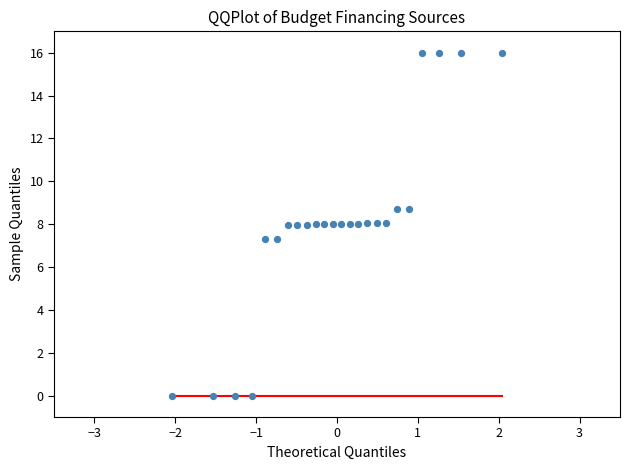

What is the range of X values (max minus min)?

4.1